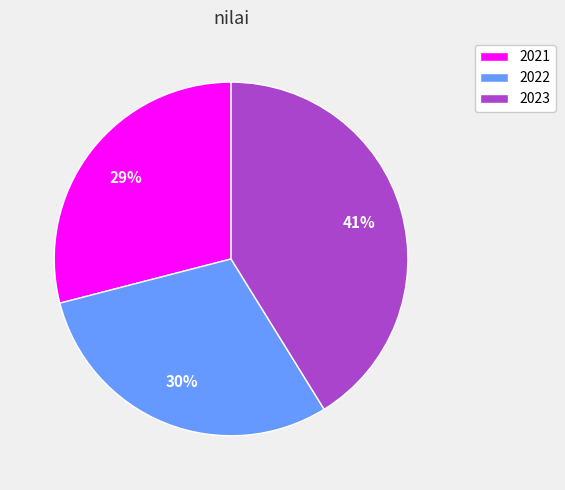

Approximately how many times larger is the value at 2022 compared to 2023?

0.7